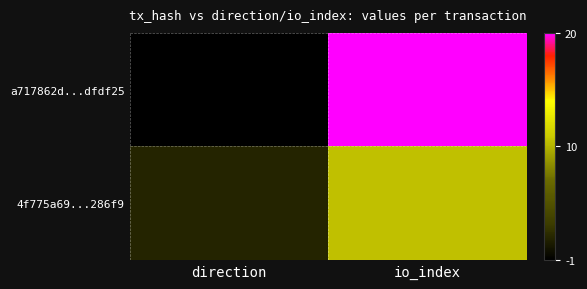

Reading left to right, transcribe all the data shown in this chart.

a717862d...dfdf25: direction=-1	io_index=20
4f775a69...286f9: direction=1	io_index=10